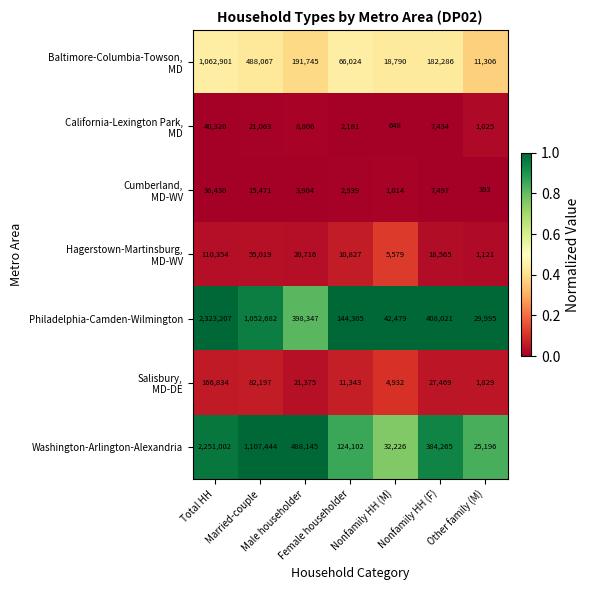

Which series has the widest spread of values?

Philadelphia-Camden-Wilmington